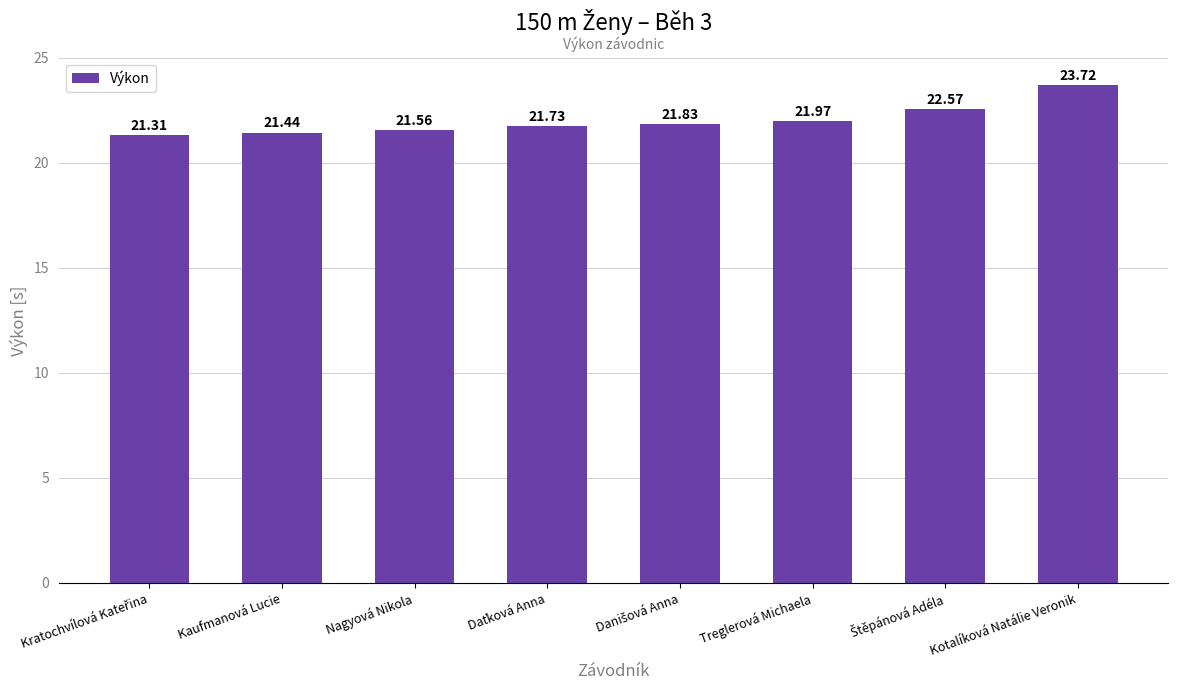

What position from the left is Kotalíková Natálie Veronik?

8